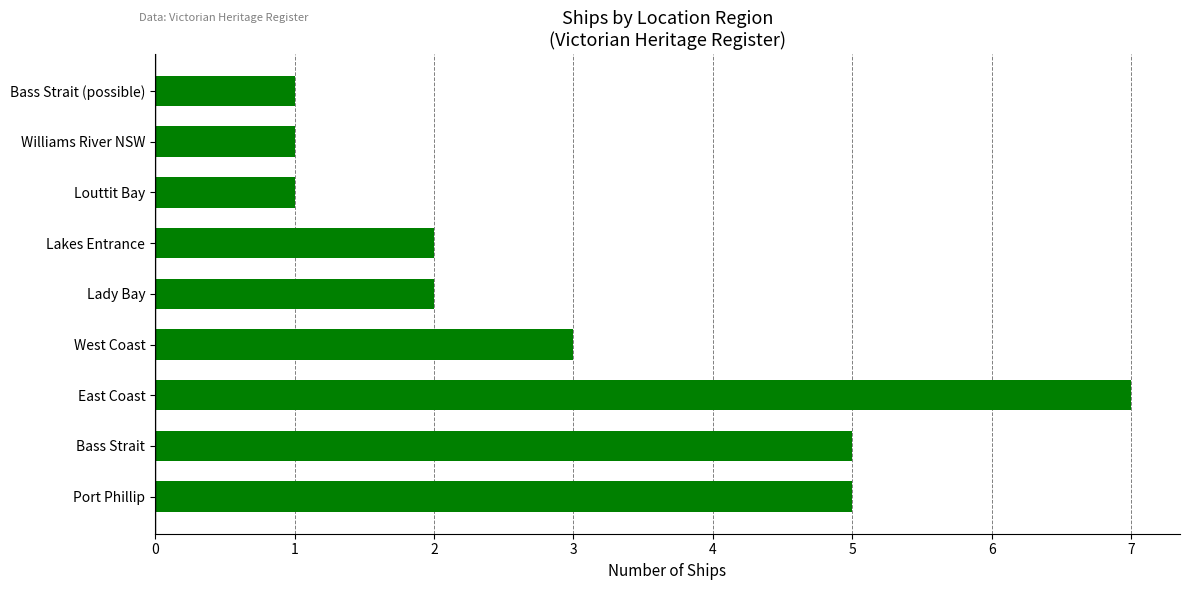

What is the maximum value shown in the chart?

7